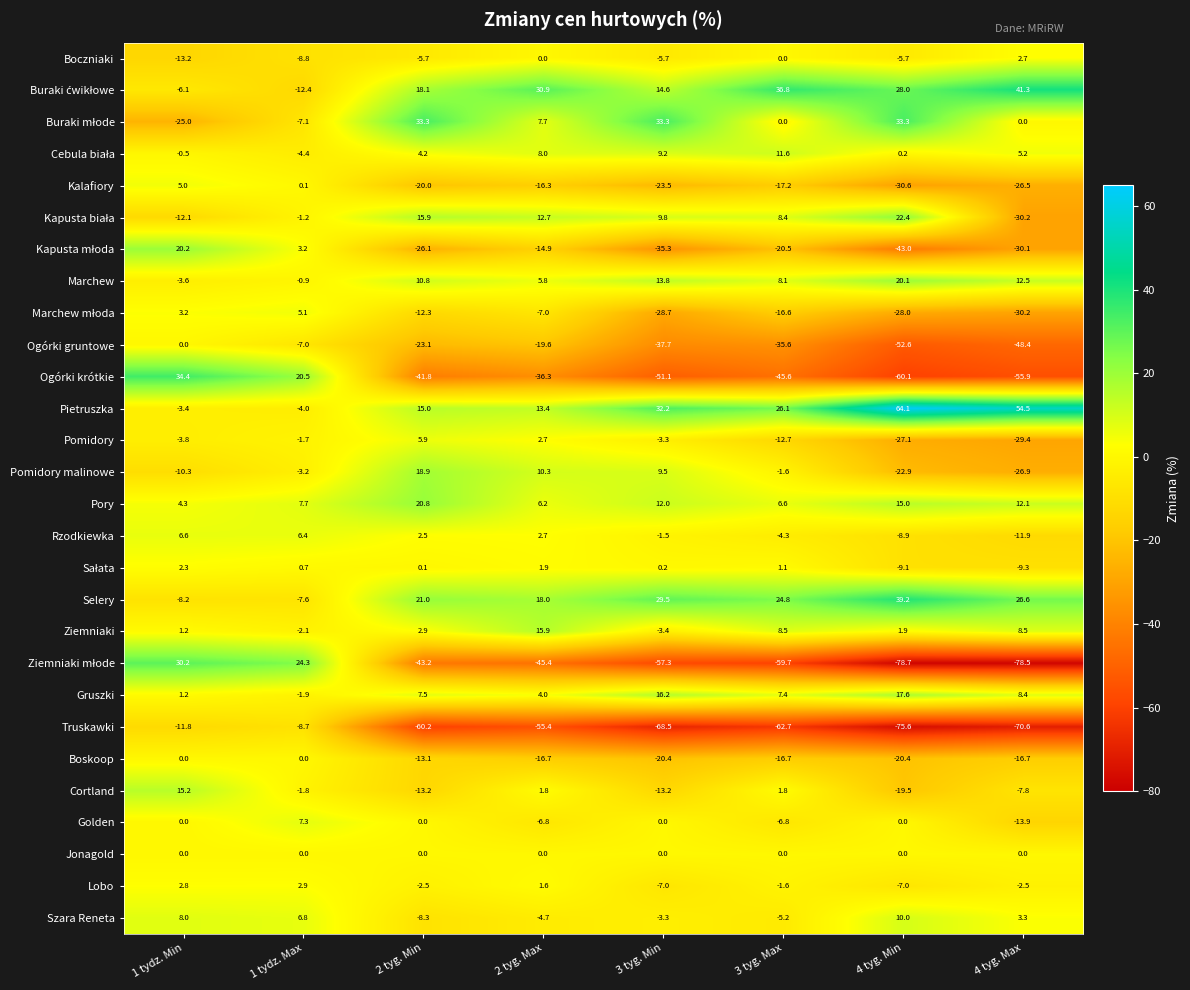

How many data points in Kalafiory are above -17?

3